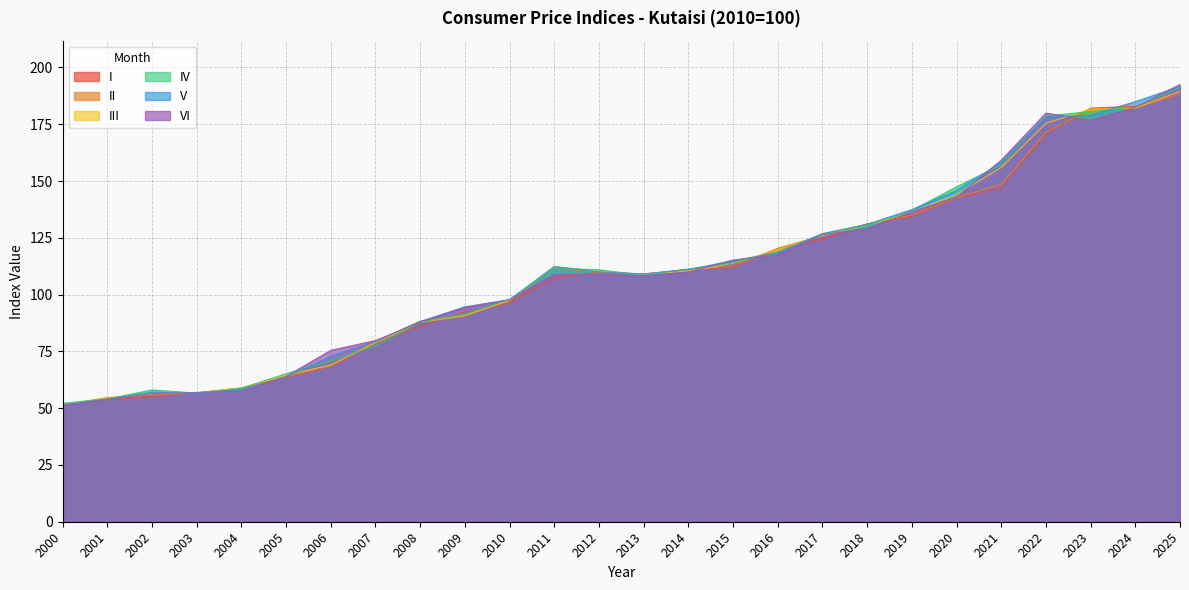

How many data points does each series have?

26